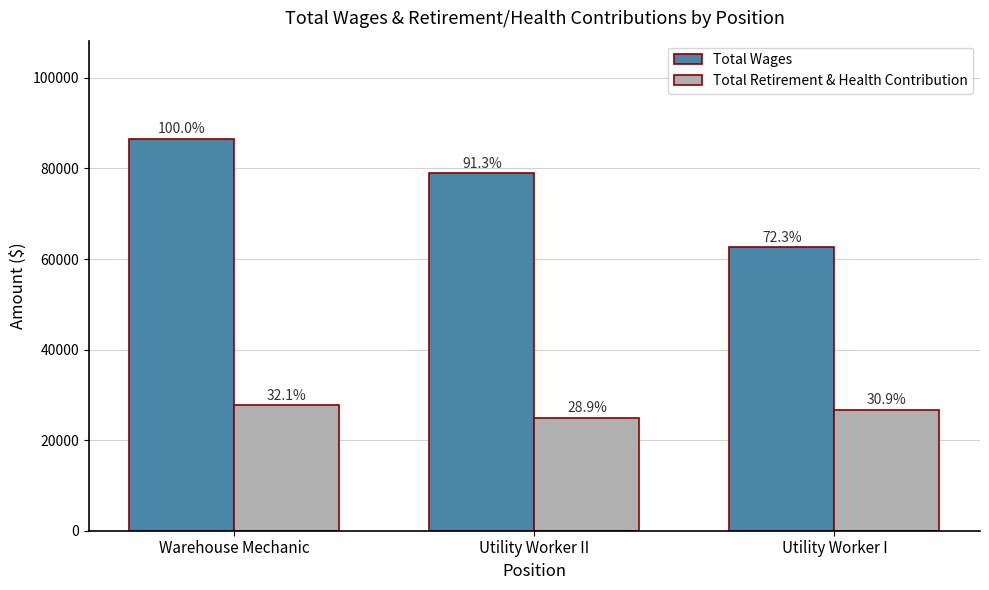

Between Utility Worker I and Warehouse Mechanic, which is larger?

Warehouse Mechanic